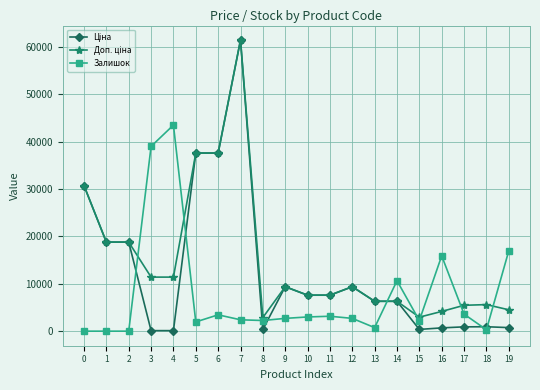

At which category is the sum across all series the highest?

7